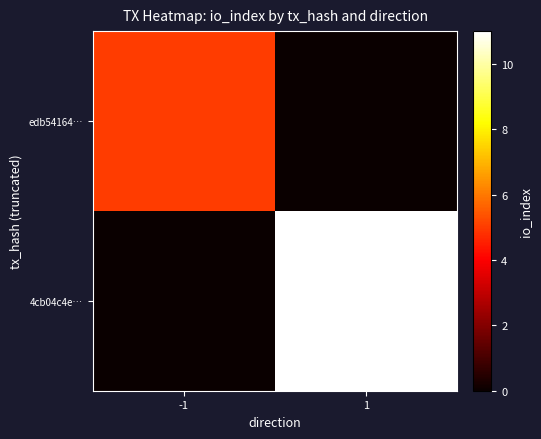

List the series in order of their peak value, lowest first.

edb54164…, 4cb04c4e…